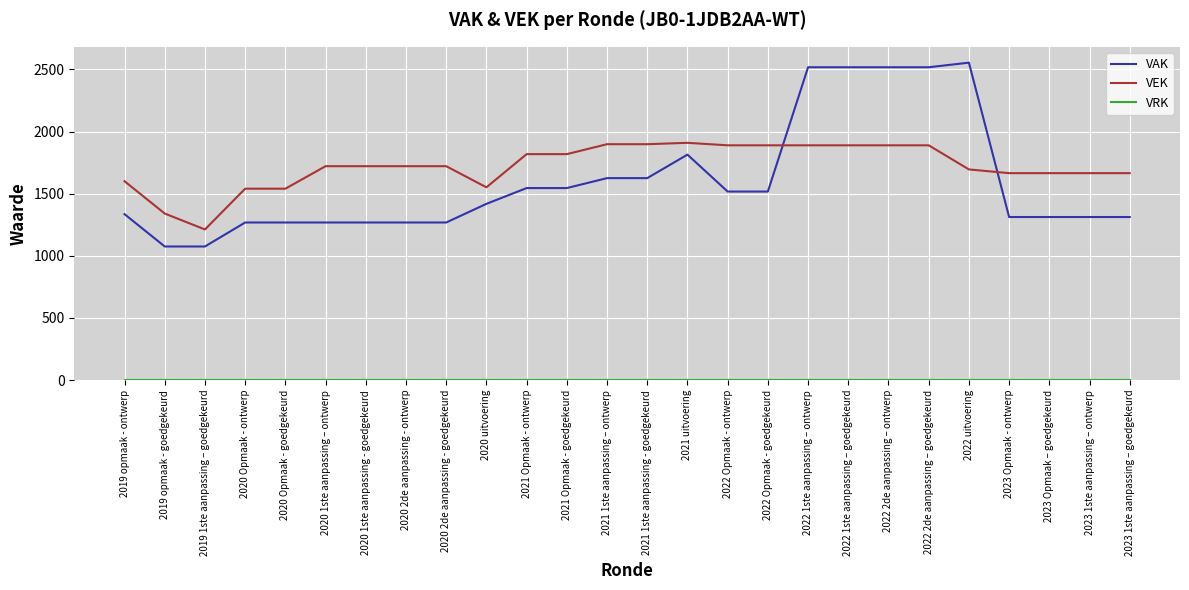

True or false: VEK has a value of 1818 at 2021 Opmaak - goedgekeurd.

True